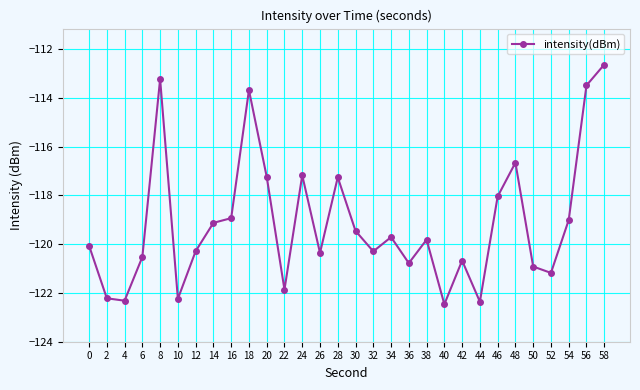

What is the change in value from 8 to 30?

-6.2